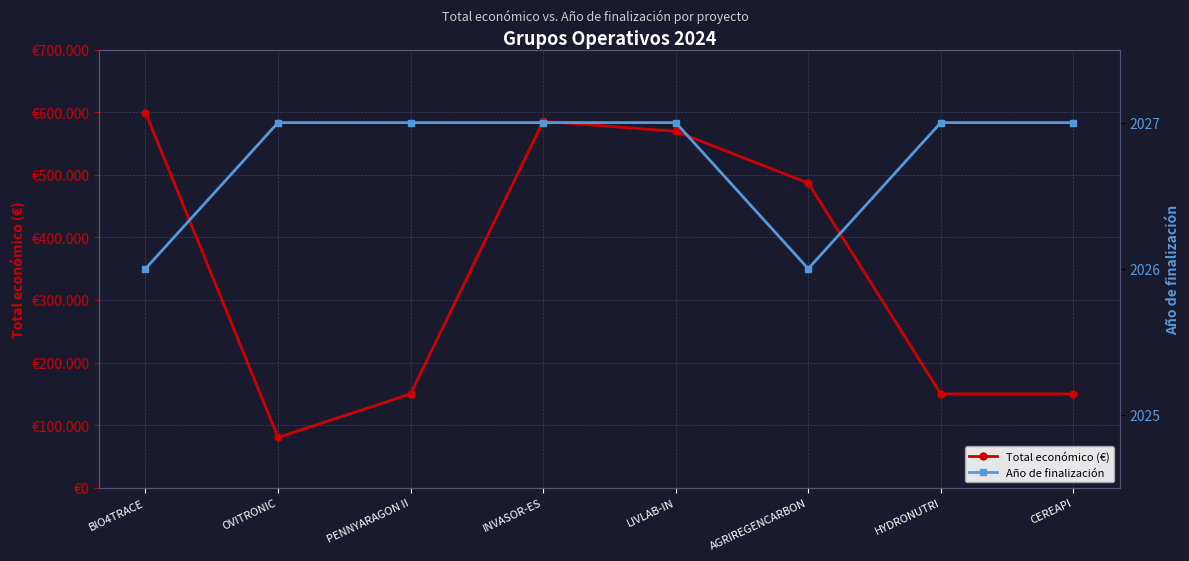

What are all the series names shown in the legend?

Total económico (€), Año de finalización